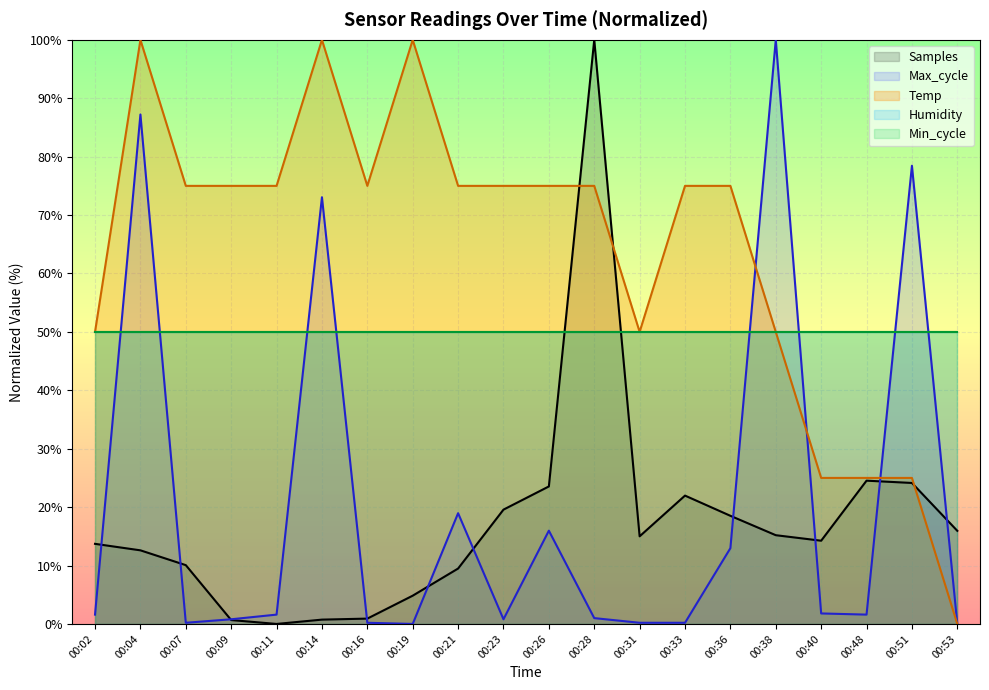

How many lines are shown in the chart?

5